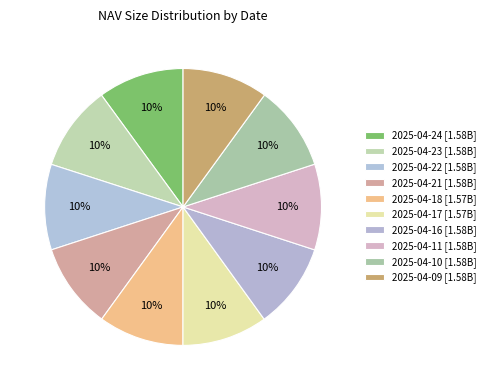

Which category has the biggest portion of the pie?

2025-04-24